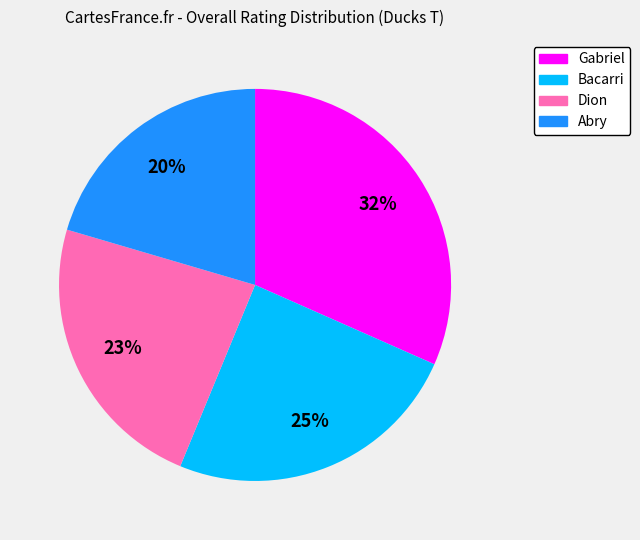

Count the number of slices in the pie.

4